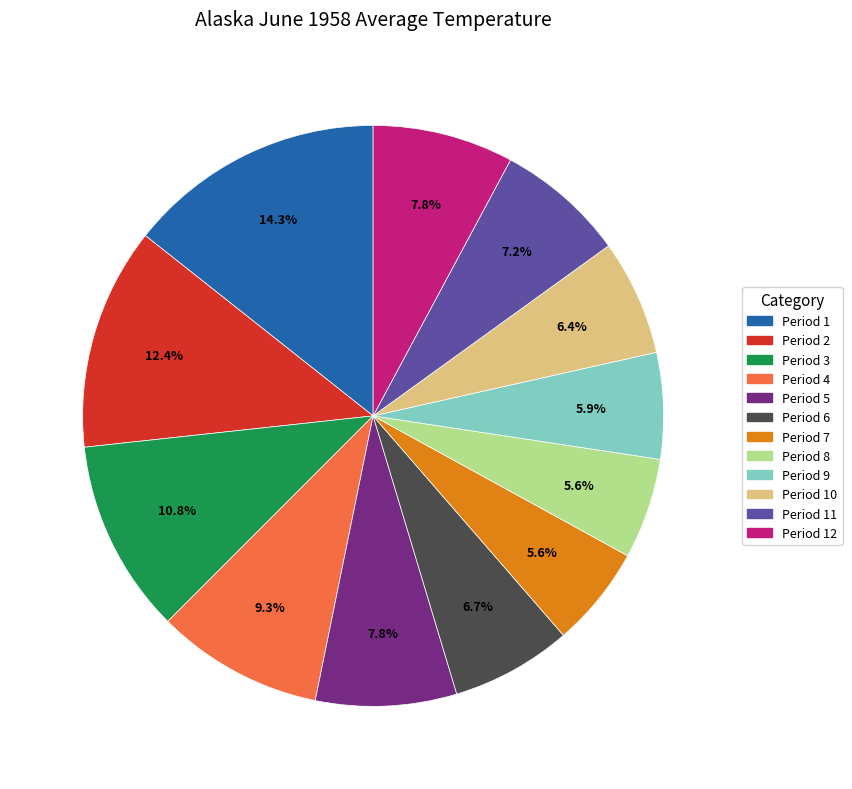

Is there any slice that represents more than half of the pie?

No